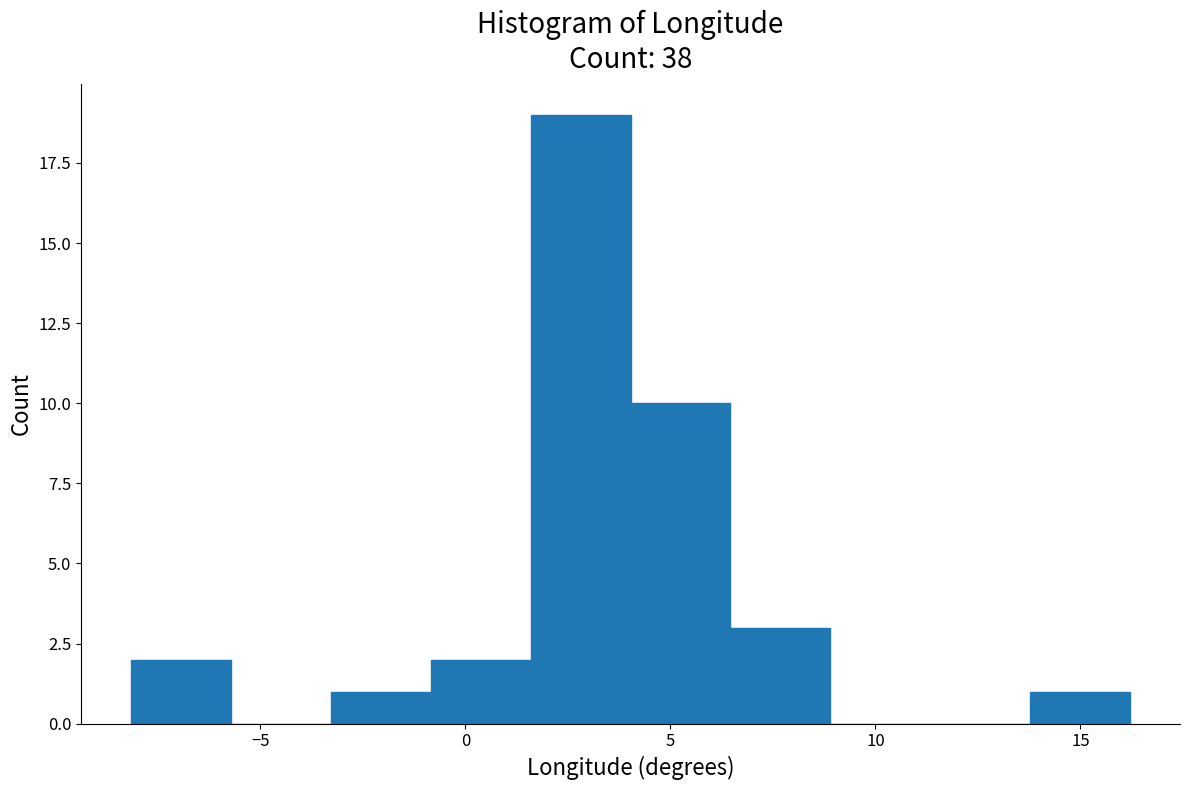

Reading left to right, transcribe this chart: for each bar, give the range it covers on the x-axis and its height. Neither the bar edges nor the heights are printed on the chart, so give them approximately, as read against the axes.

-8.0 to -5.5: 2
-5.5 to -3.5: 0
-3.5 to -1.0: 1
-1.0 to 1.5: 2
1.5 to 4.0: 19
4.0 to 6.5: 10
6.5 to 9.0: 3
9.0 to 11.5: 0
11.5 to 14.0: 0
14.0 to 16.0: 1